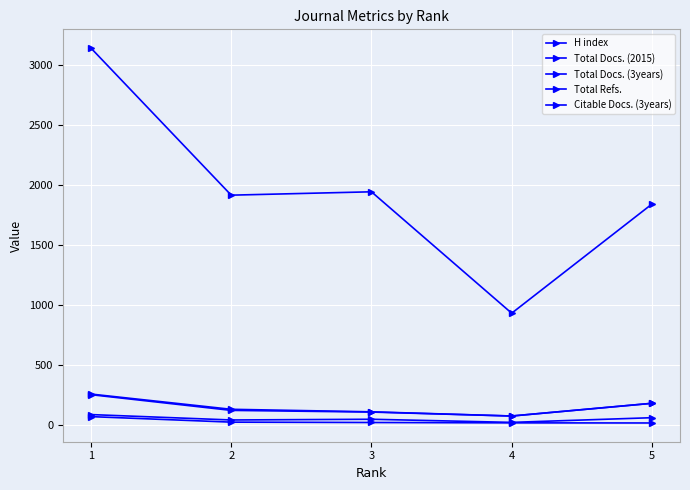

Which has a higher value, 1 or 4?

1